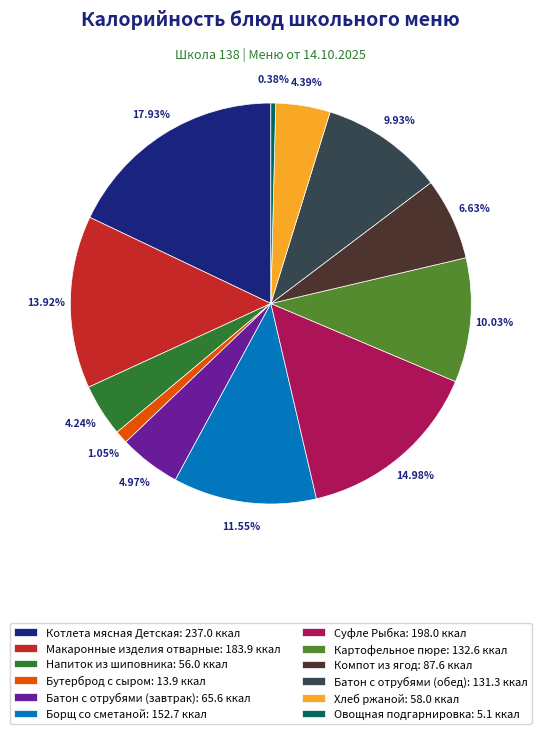

To the nearest percent, what is the difference between the Борщ со сметаной and Картофельное пюре slice percentages?

2%